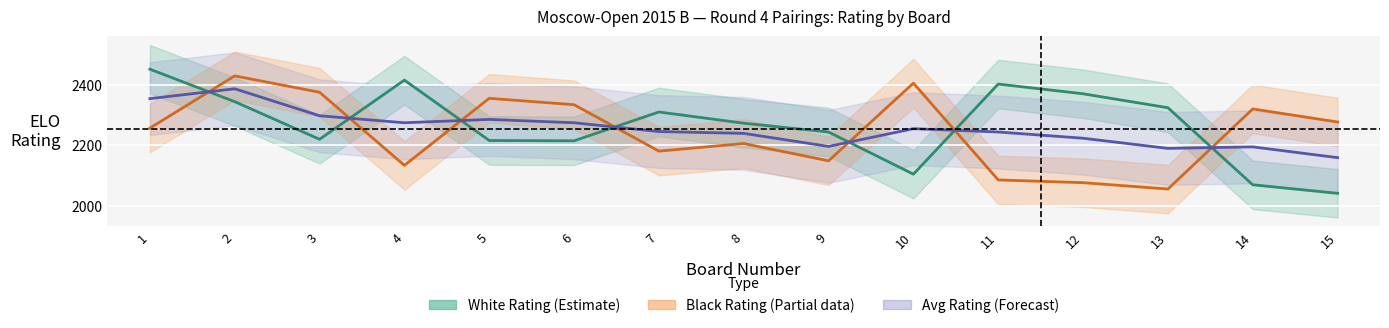

Which has a higher value, 9 or 15?

9